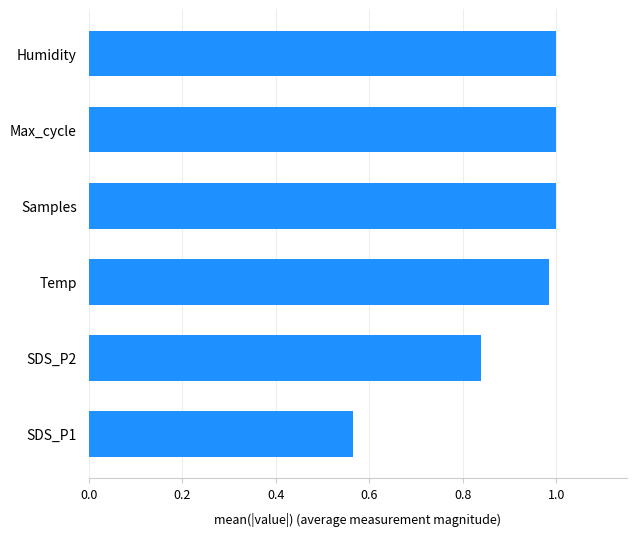

Between Max_cycle and SDS_P2, which is larger?

Max_cycle